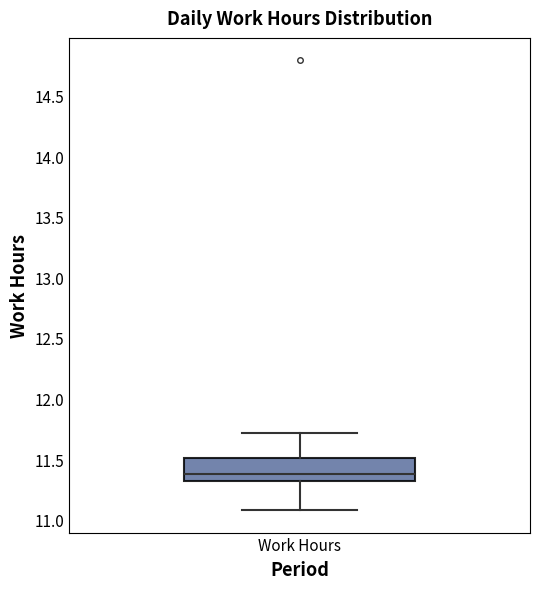

Transcribe this box plot: give where the median line is, the range the box spans, and where the two whiskers end, as read against the y-axis. The values are not printed on the chart, so give them approximately, as read against the axis.

median 11.4, box 11.3 to 11.5, whiskers 11.1 to 11.7